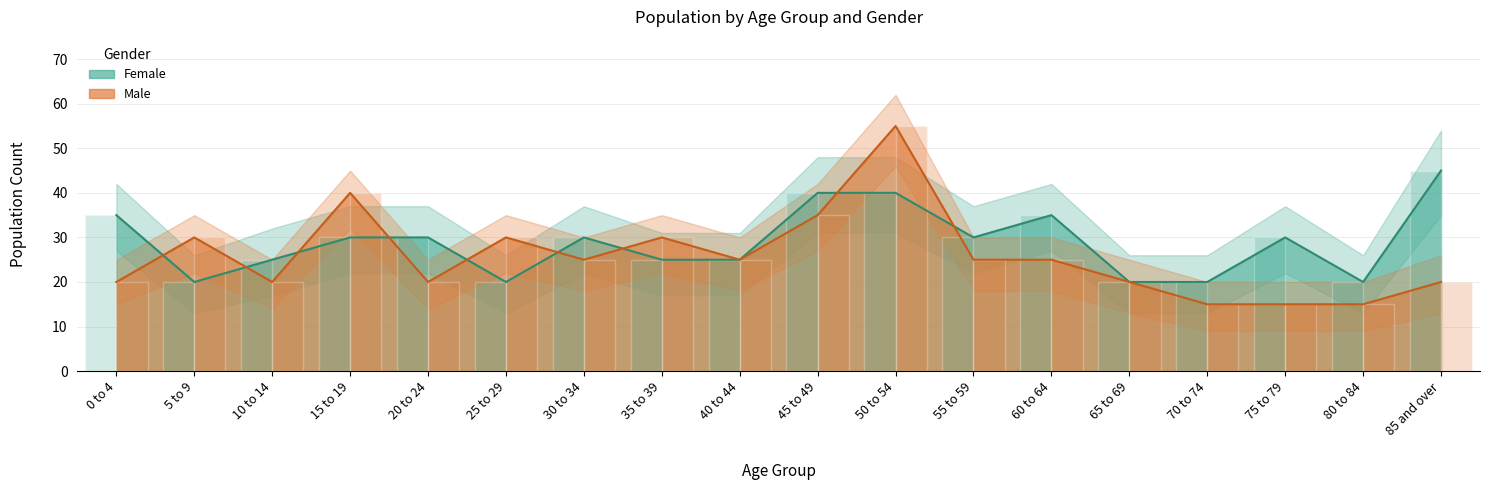

Which series has the largest total across all categories?

Female